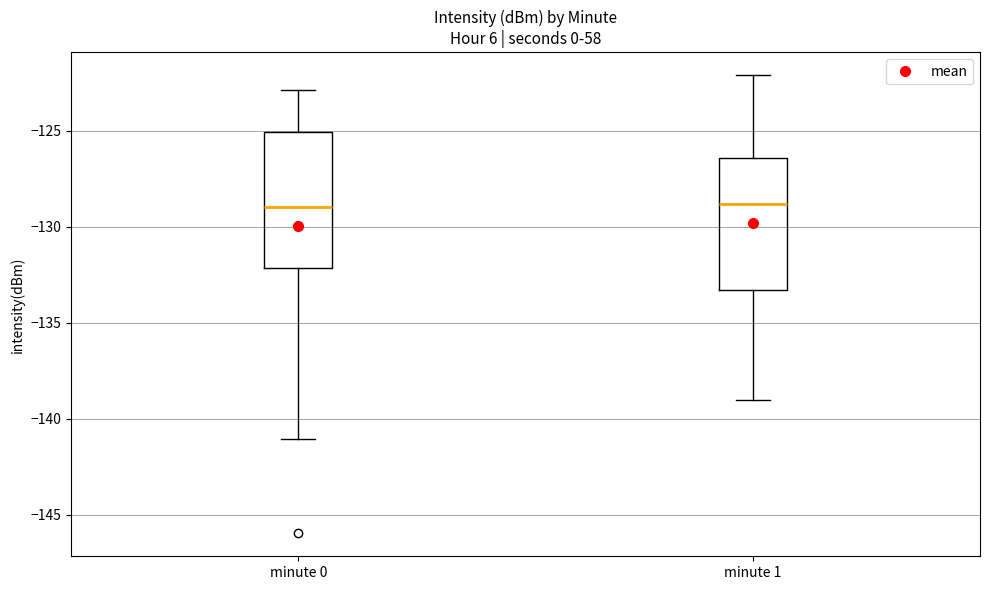

Where is the upper edge of the box for minute 0 on the y-axis? The values are not printed on the chart, so give them approximately, as read against the axis.

-125.0